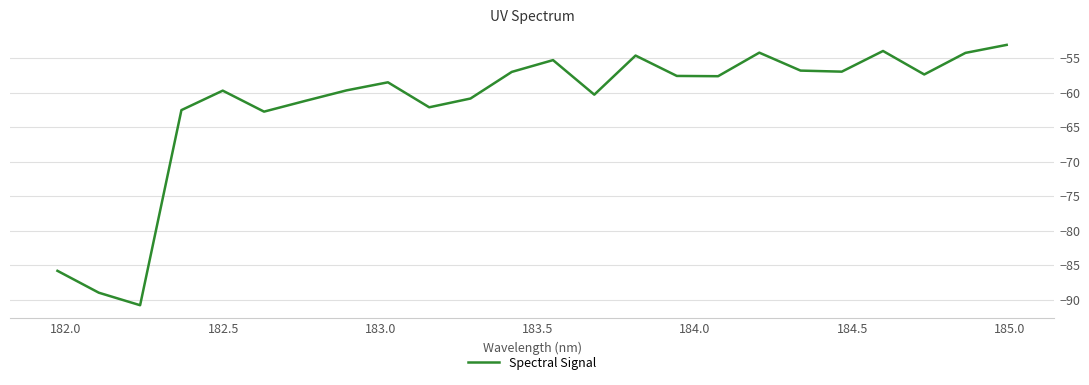

What is the minimum value shown in the chart?

-90.8